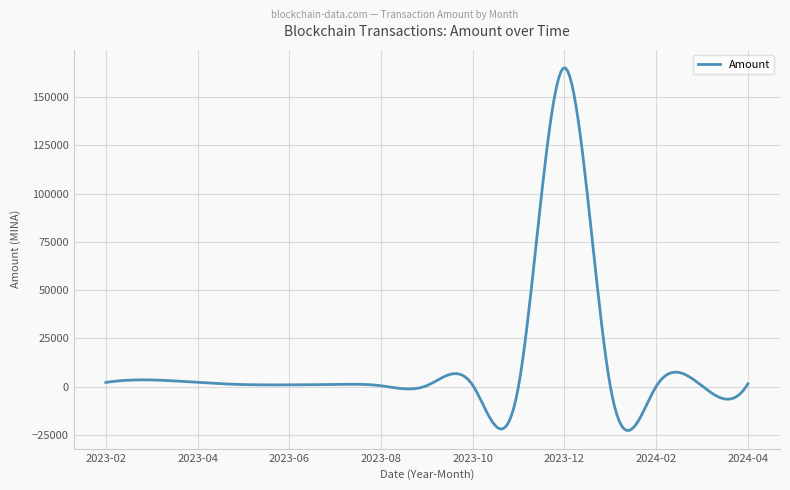

What is the smallest value displayed?

-22705.2